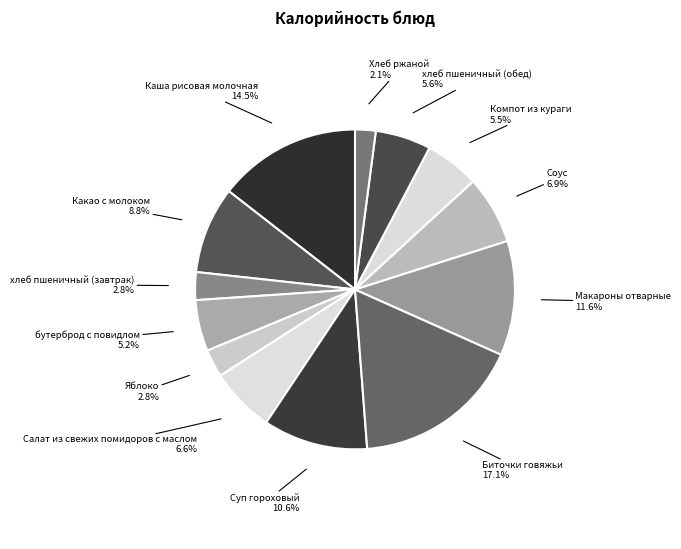

To the nearest percent, what percentage of the pie is Салат из свежих помидоров с маслом?

7%